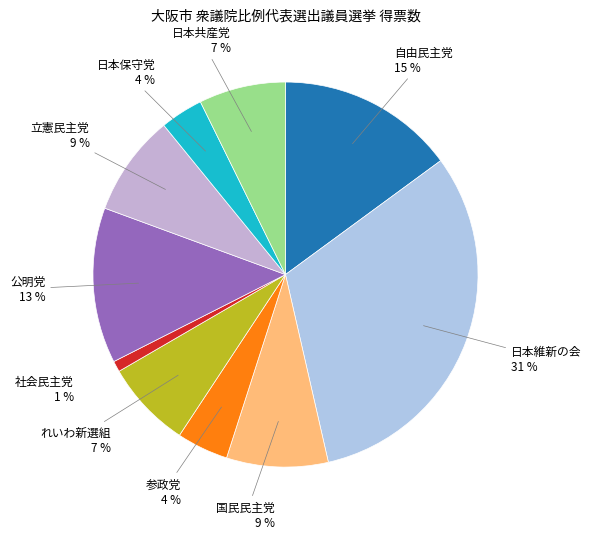

How many slices are in this pie chart?

10